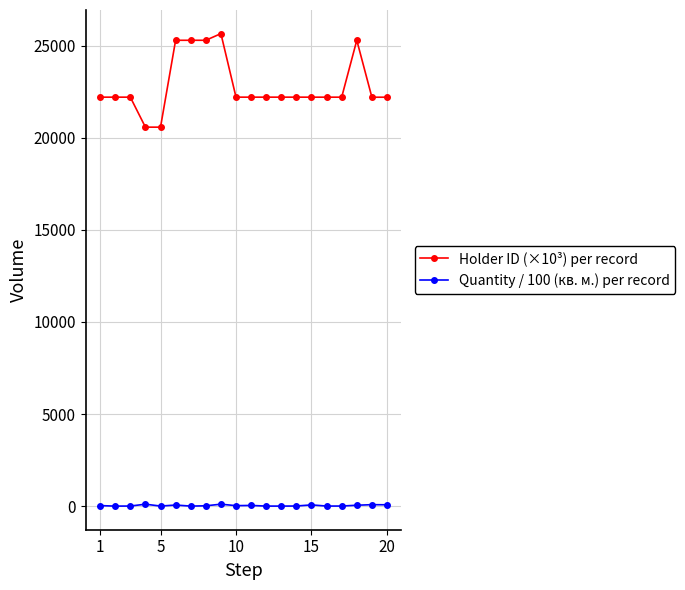

What is the maximum value for Holder ID (×10³) per record?

25658.3